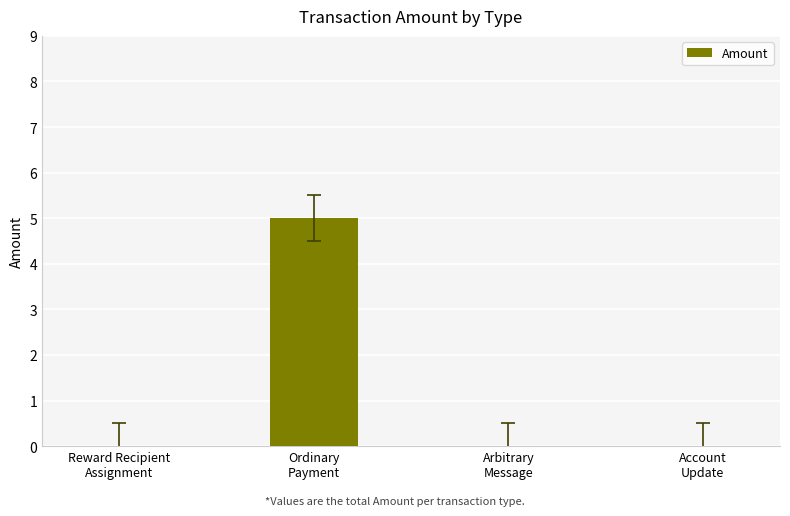

How many categories are shown in the chart?

4